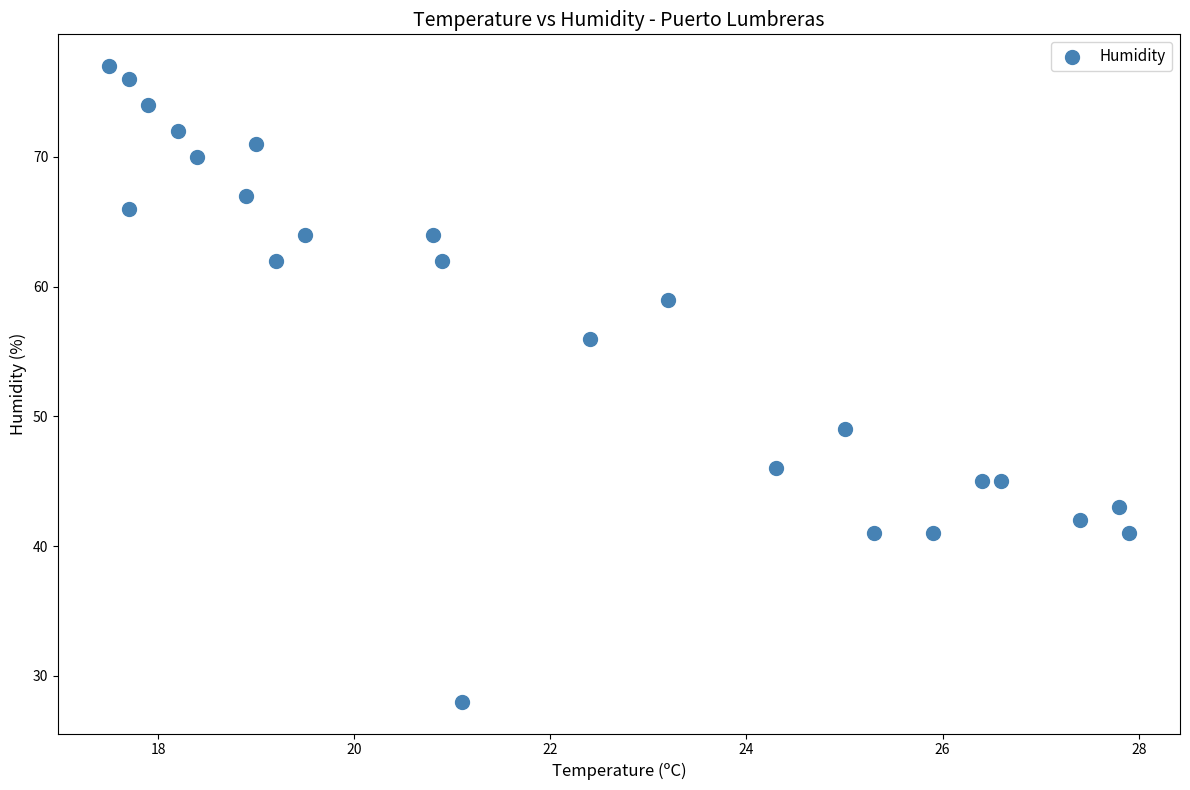

What Y value in the scatter plot is closest to 52?

49